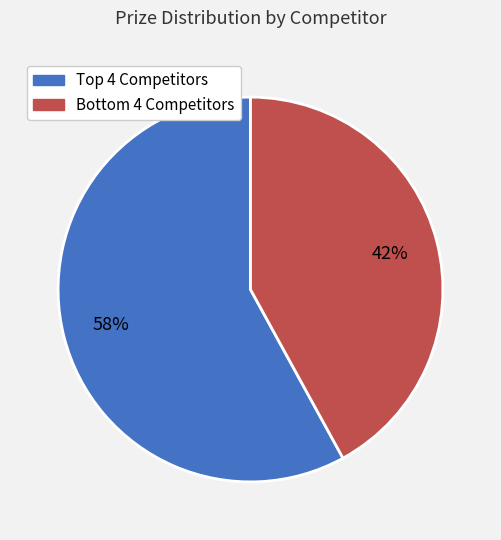

To the nearest percent, what is the average slice percentage?

50%